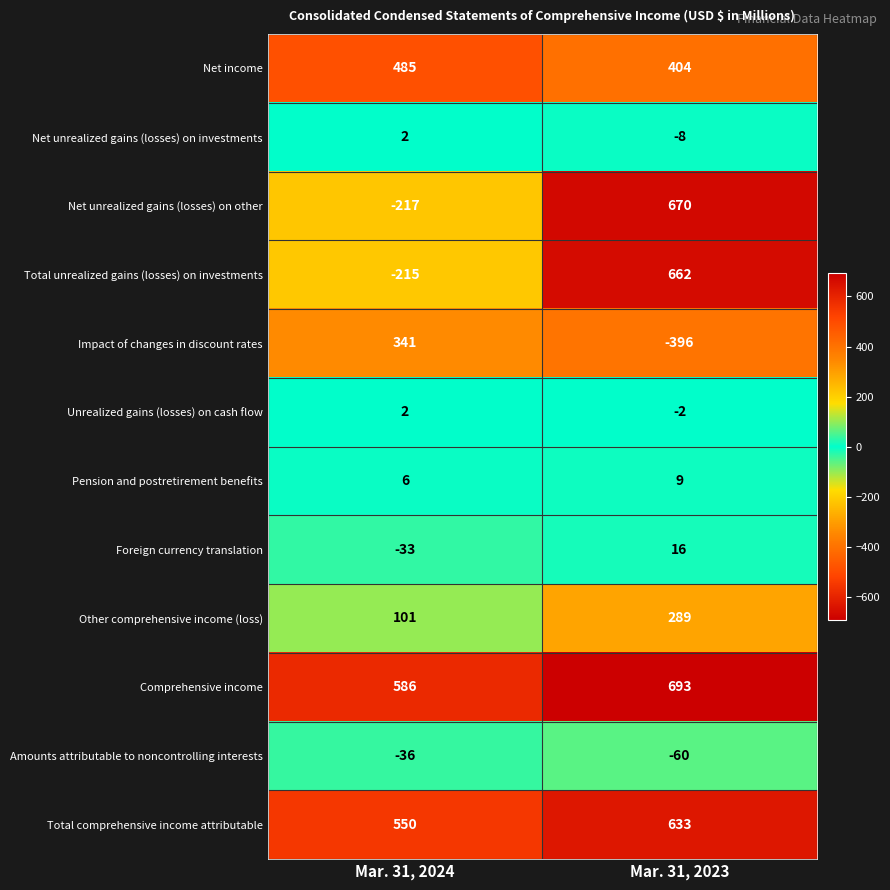

Count the number of categories in the chart.

2